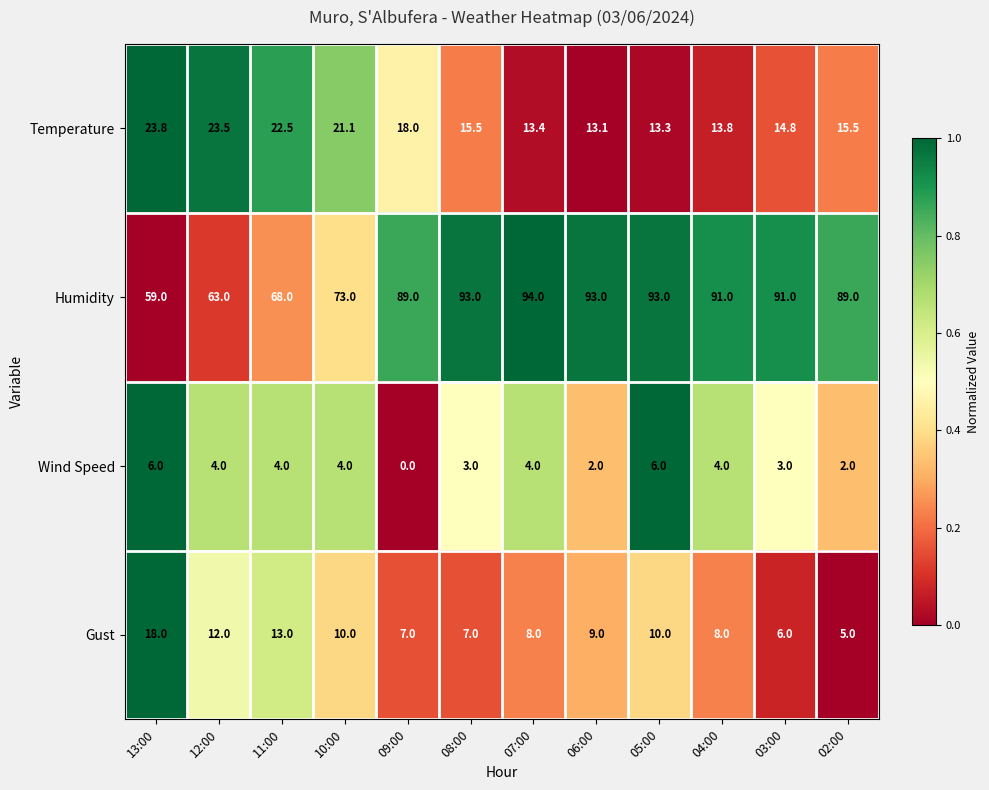

Which series has the largest total across all categories?

Humidity